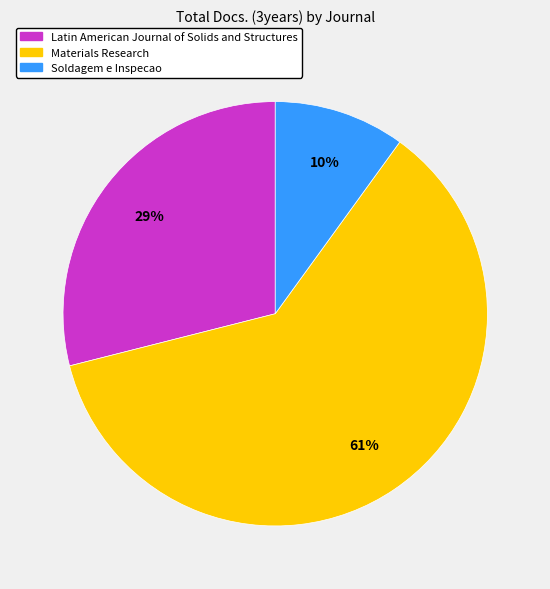

How many slices are in this pie chart?

3